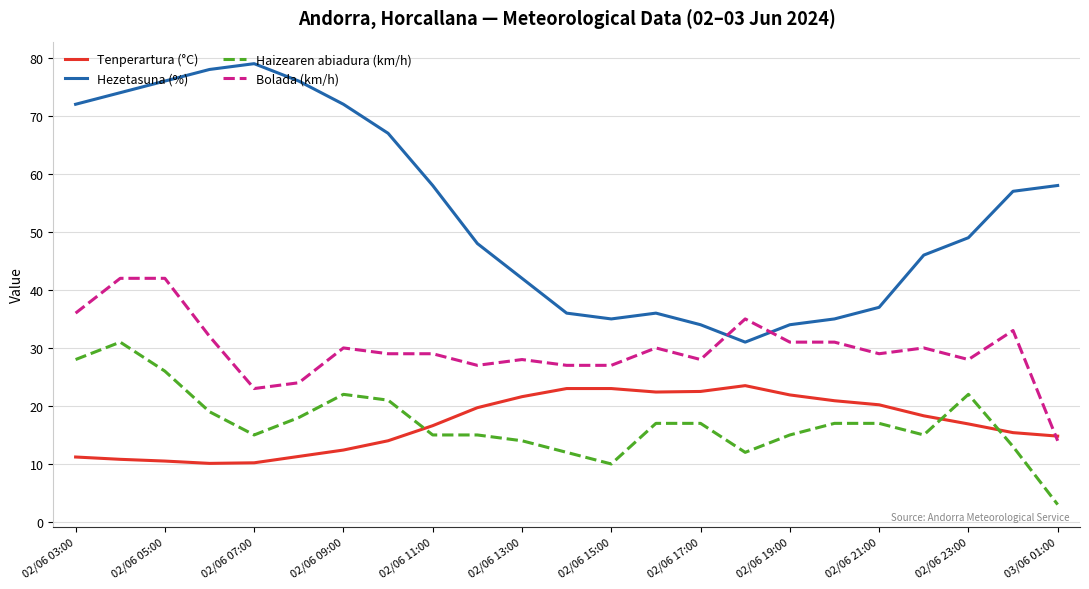

Rank the series by their maximum value, from lowest to highest.

Tenperartura (°C), Haizearen abiadura (km/h), Bolada (km/h), Hezetasuna (%)